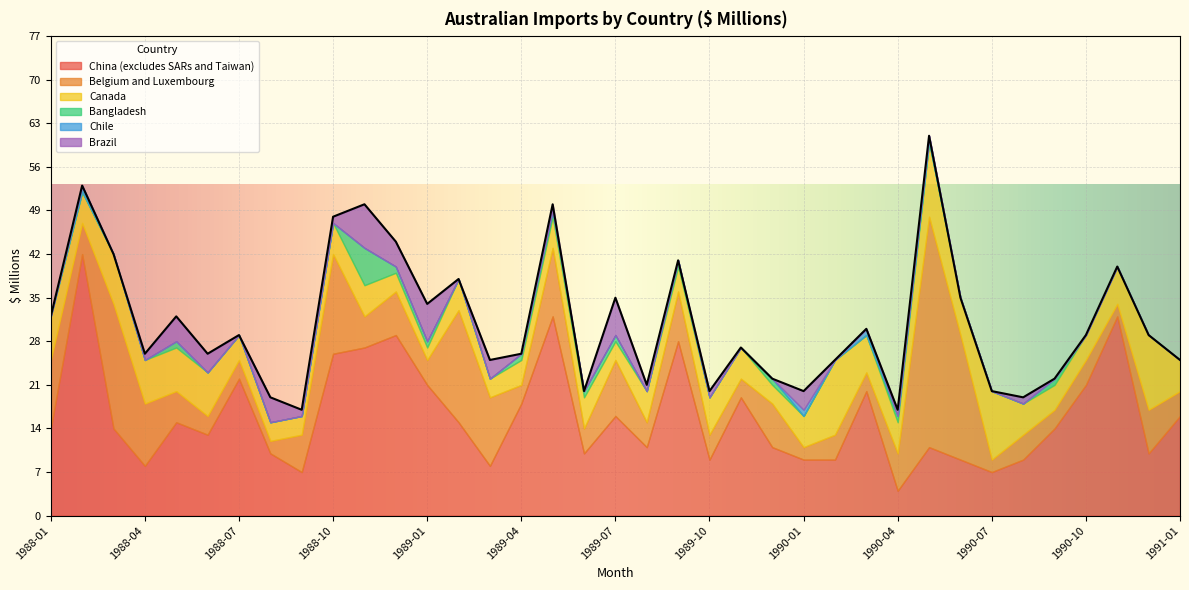

Is it true that Chile equals -1 at 1989-02?

False